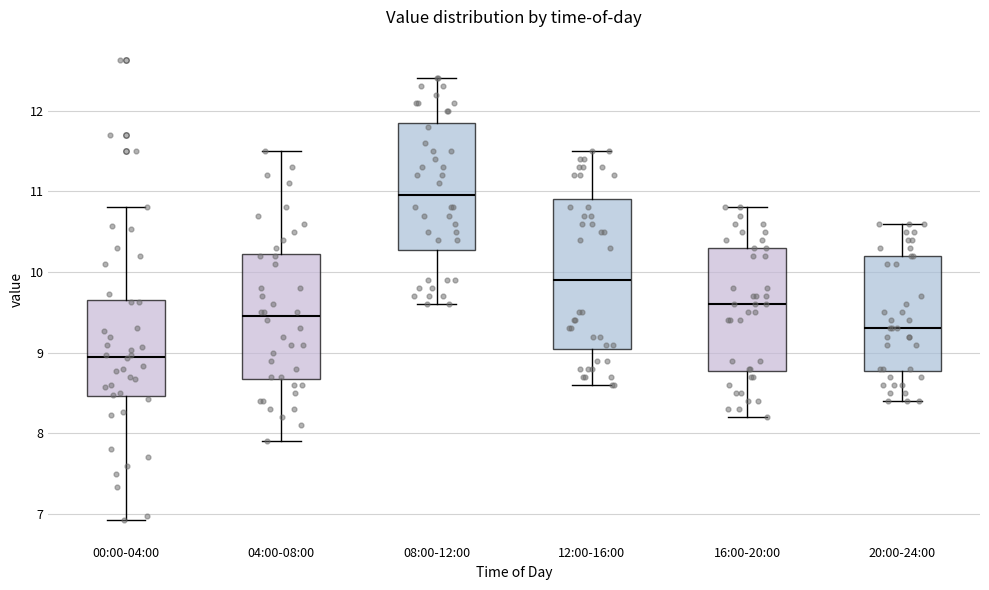

Which box's median line is the highest?

08:00-12:00